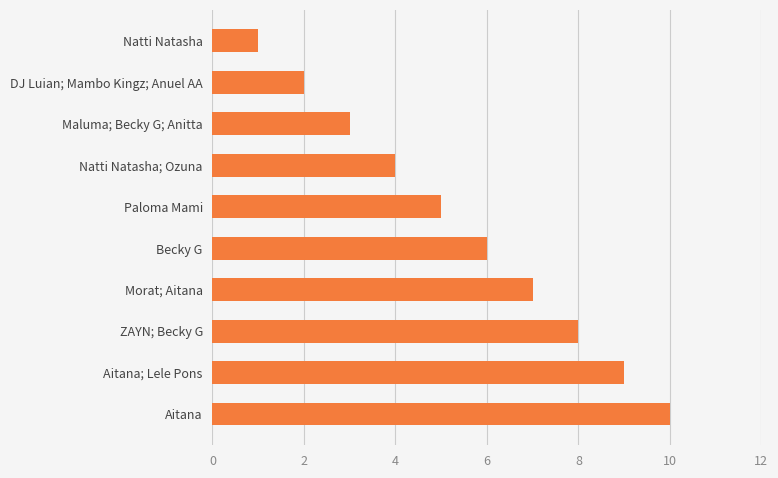

What is the sum of all values?

55